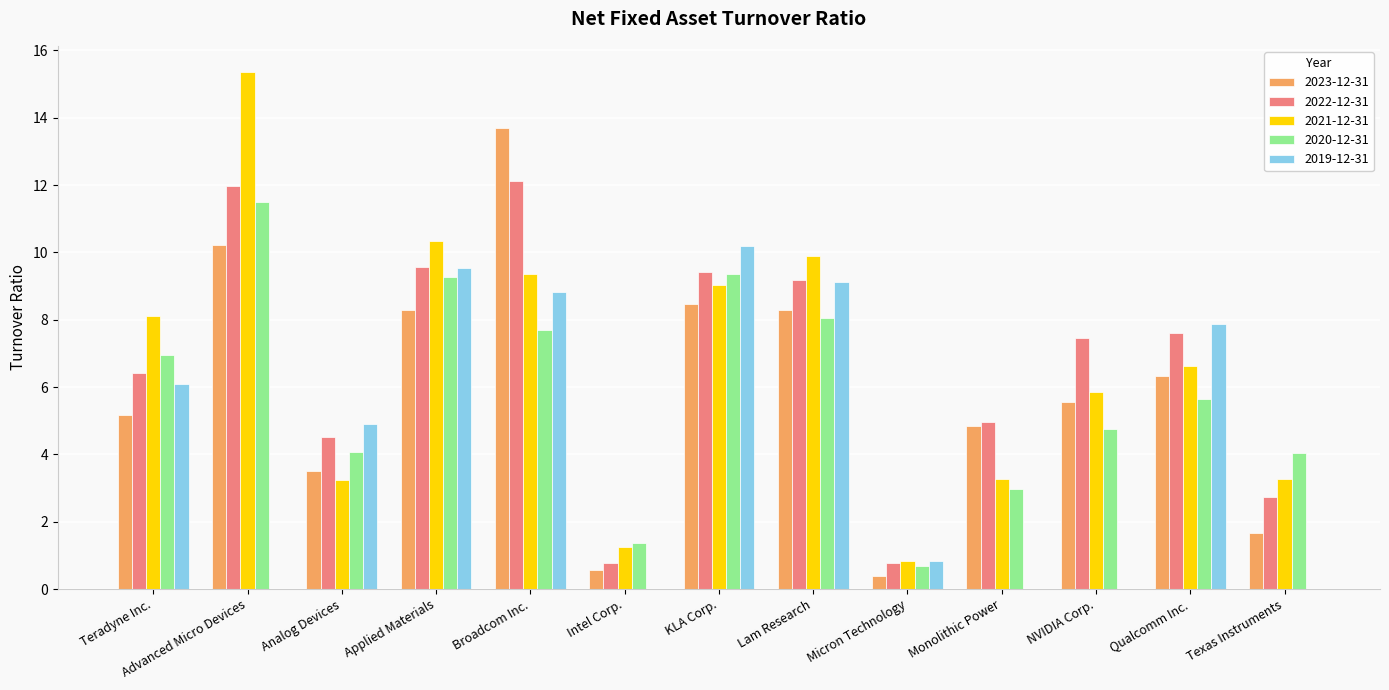

The value of 2020-12-31 at Monolithic Power is 4.1. True or false?

False